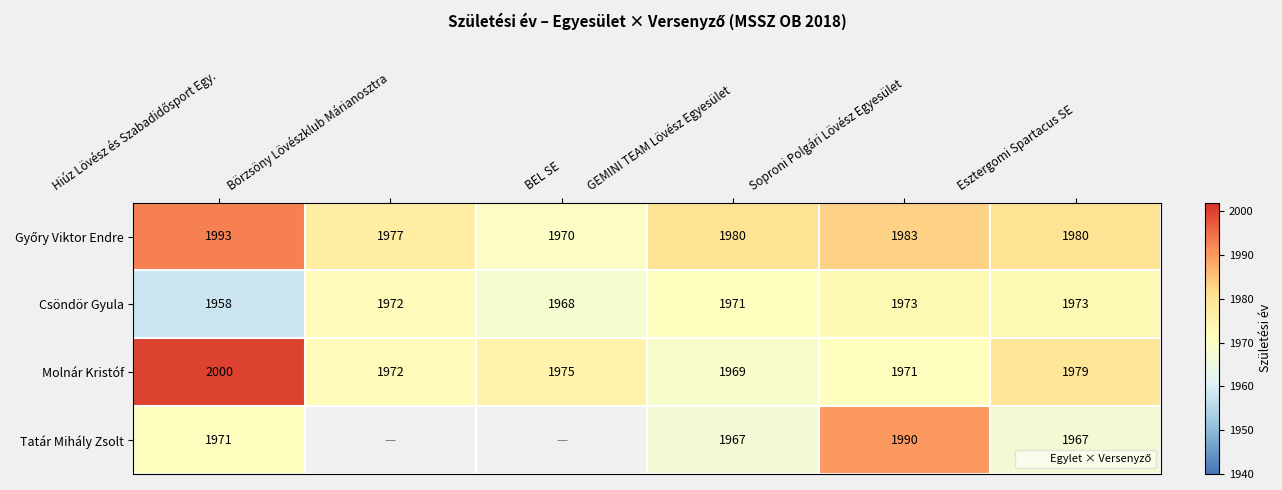

Is it true that Csöndör Gyula equals 1973 at Esztergomi Spartacus SE?

True